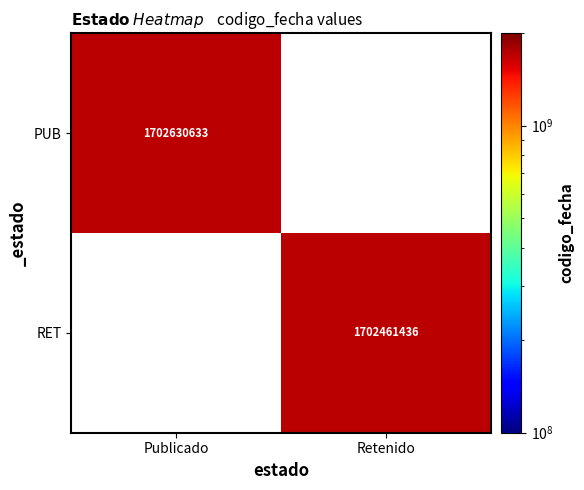

What is the maximum value shown in the chart?

1702630633.0